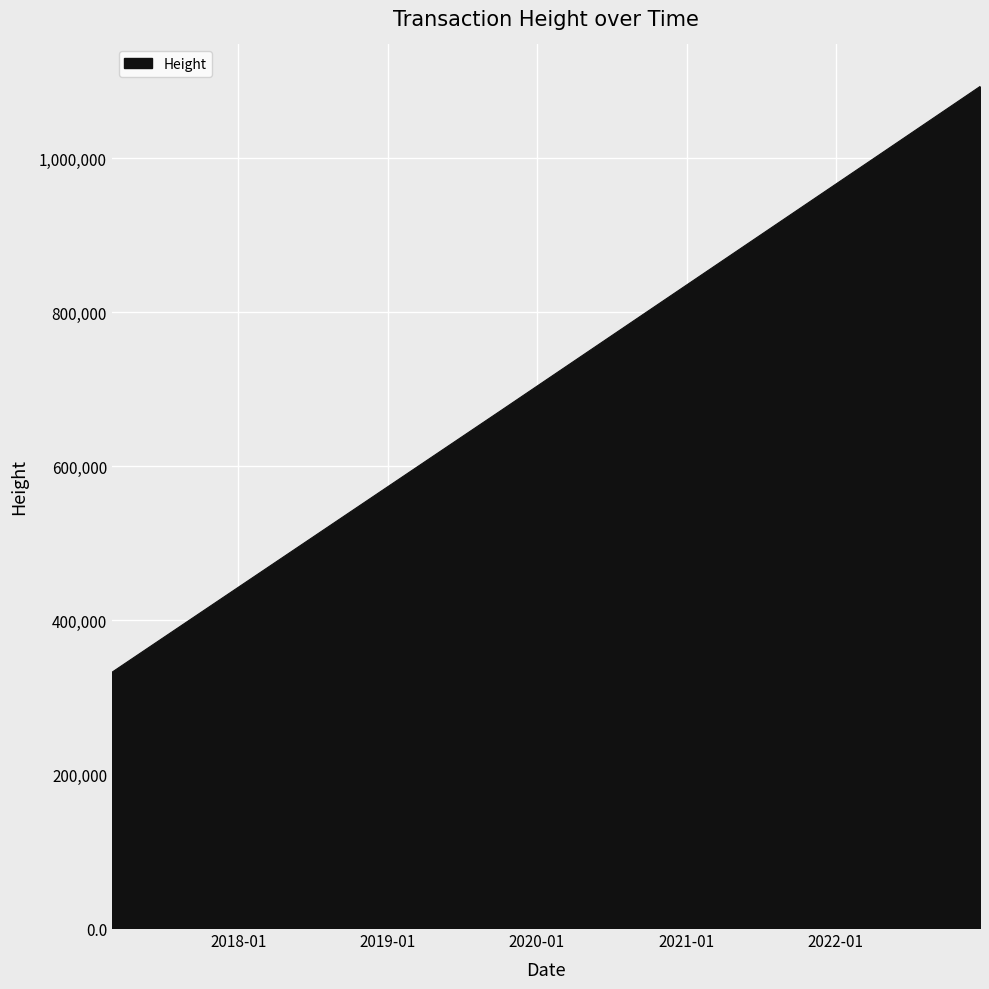

What is the minimum value shown in the chart?

332156